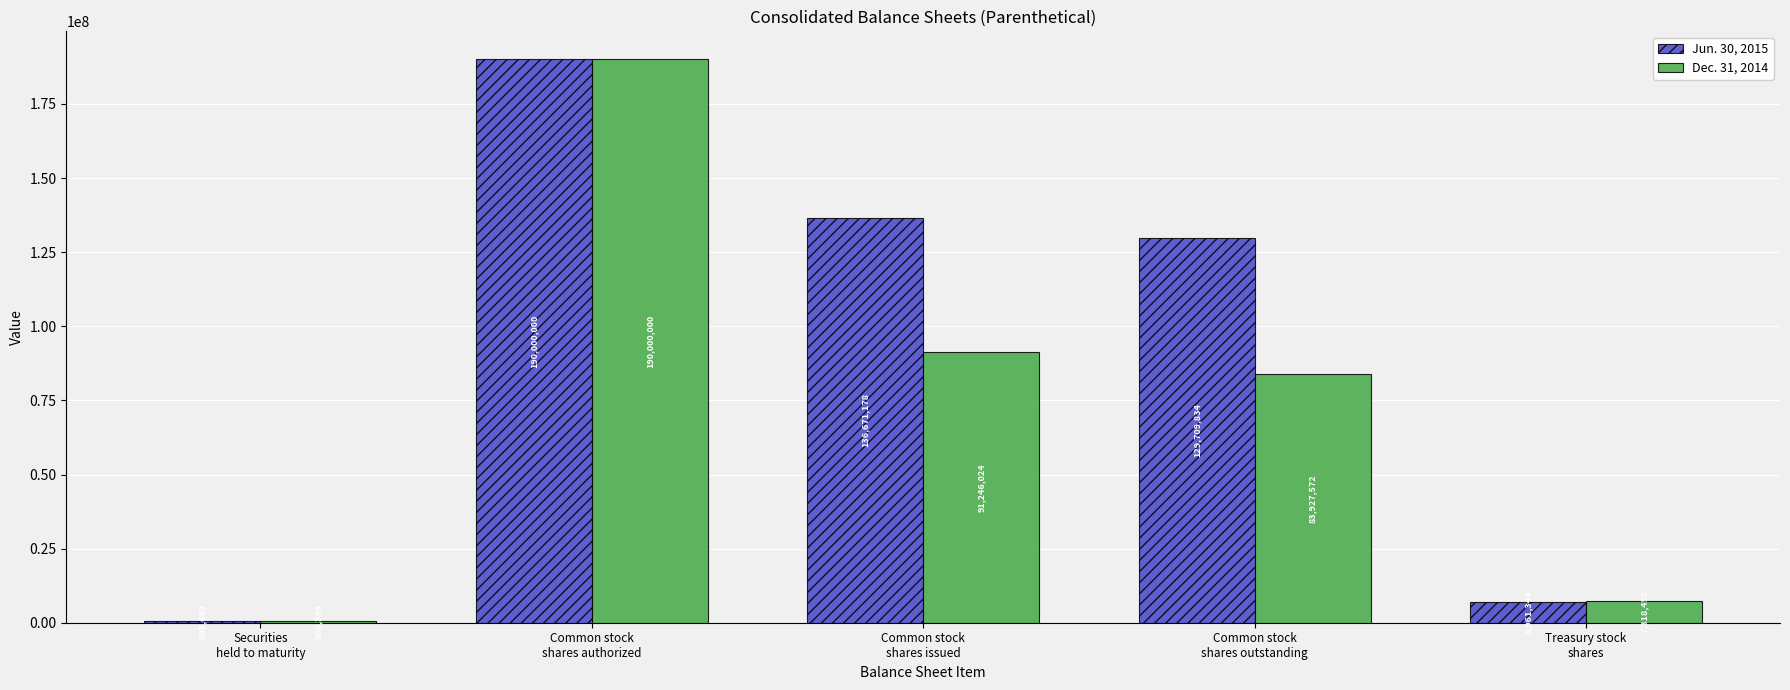

Reading right to left, transcribe all the data shown in this chart.

Jun. 30, 2015: Treasury stock
shares=6961344	Common stock
shares outstanding=129709834	Common stock
shares issued=136671178	Common stock
shares authorized=190000000	Securities
held to maturity=595648
Dec. 31, 2014: Treasury stock
shares=7318452	Common stock
shares outstanding=83927572	Common stock
shares issued=91246024	Common stock
shares authorized=190000000	Securities
held to maturity=586346